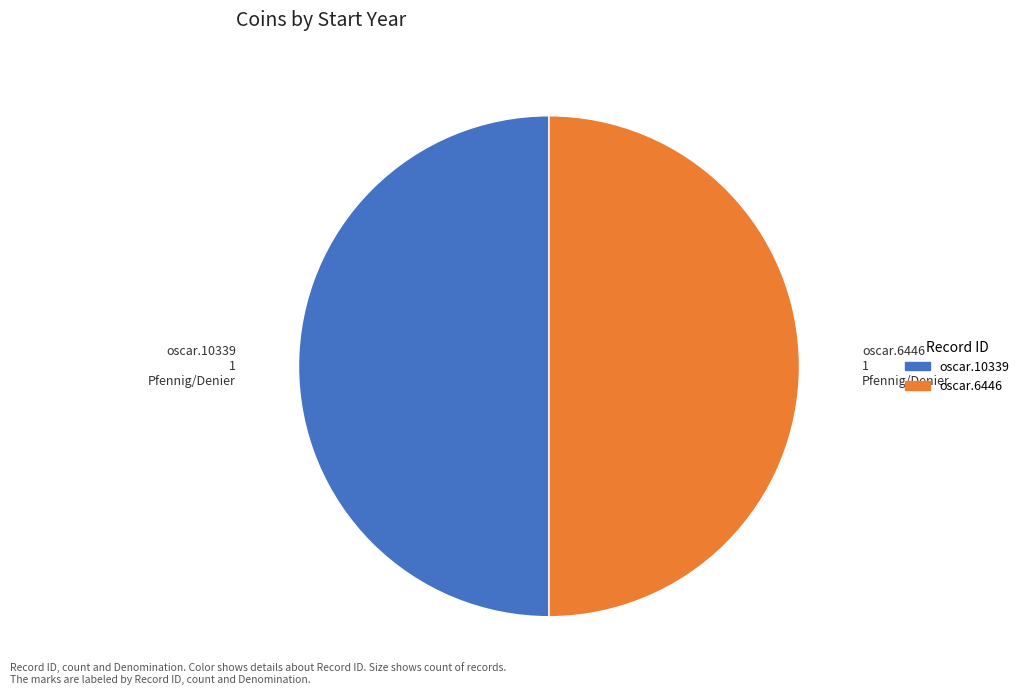

True or false: oscar.6446 accounts for 50% of the total.

True